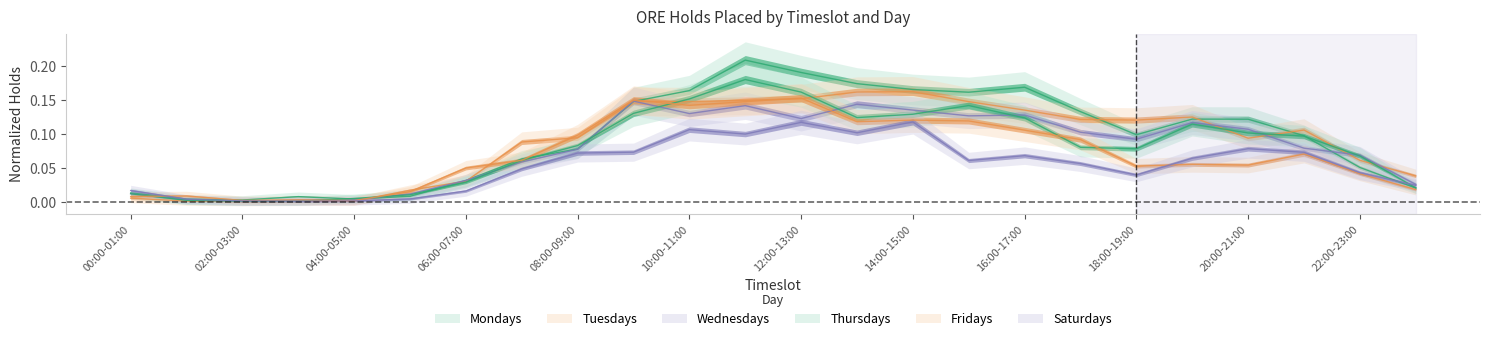

At which category does the chart reach its peak across all series?

11:00-12:00